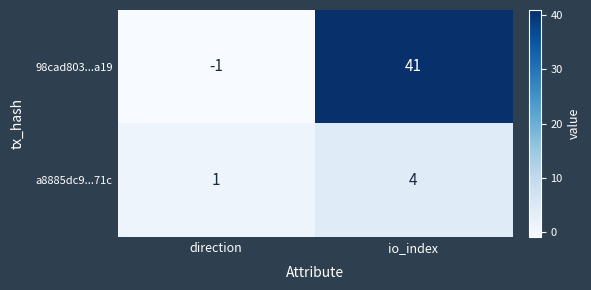

What is the approximate value of 98cad803...a19 at io_index, to the nearest 10?

40